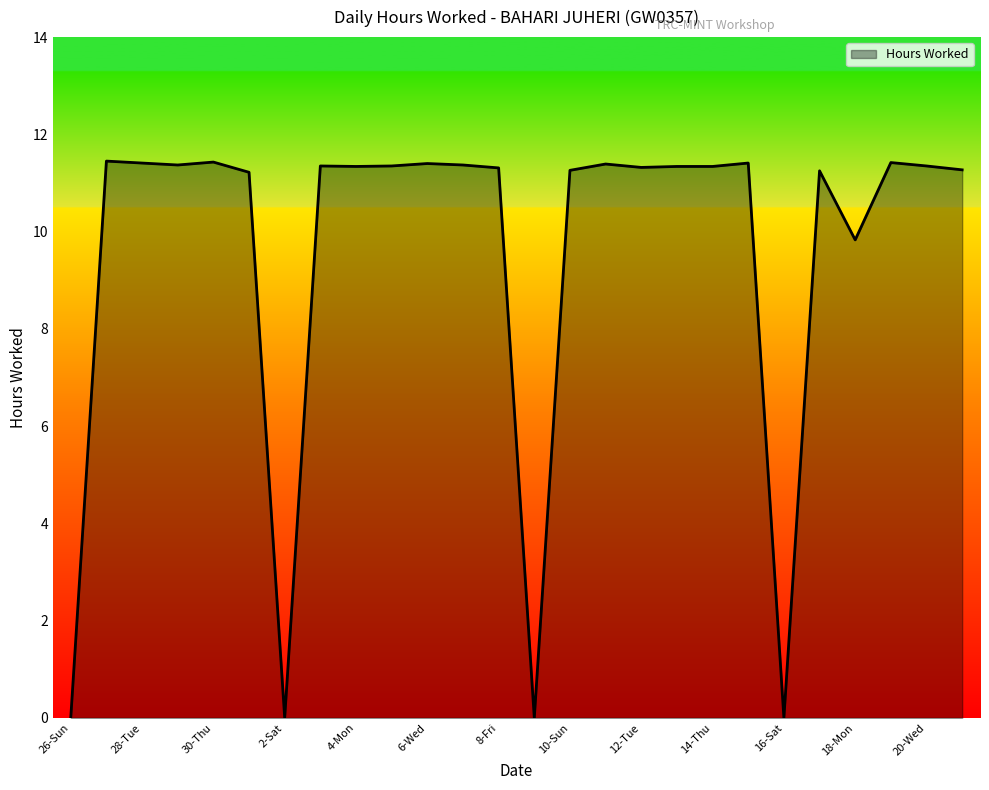

What is the label of the 12th point from the right?

10-Sun